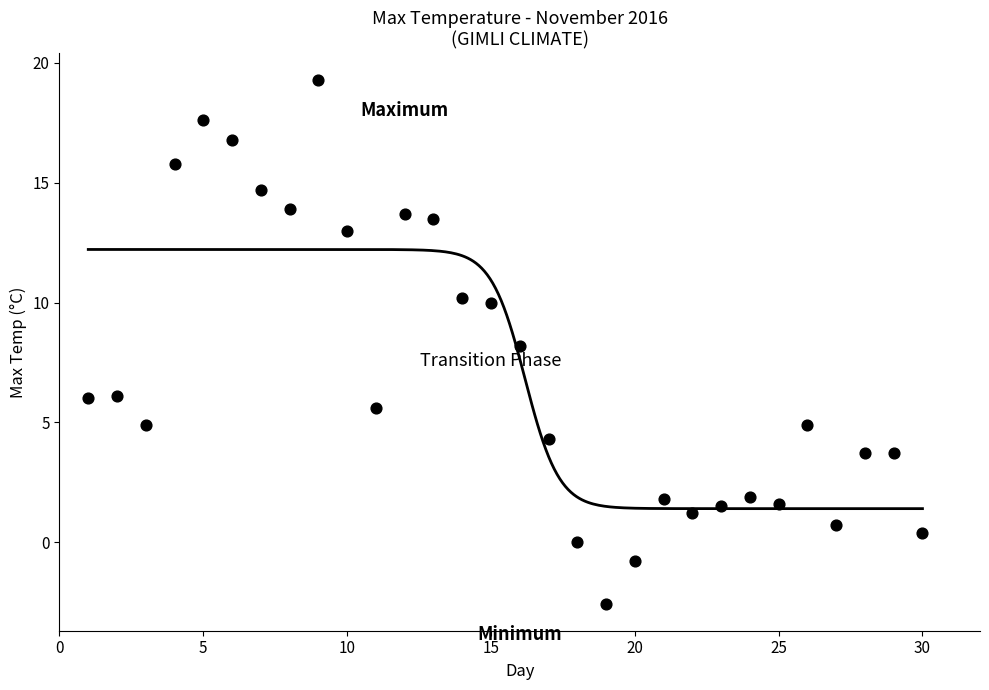

What is the range of Y values (max minus min)?

21.9